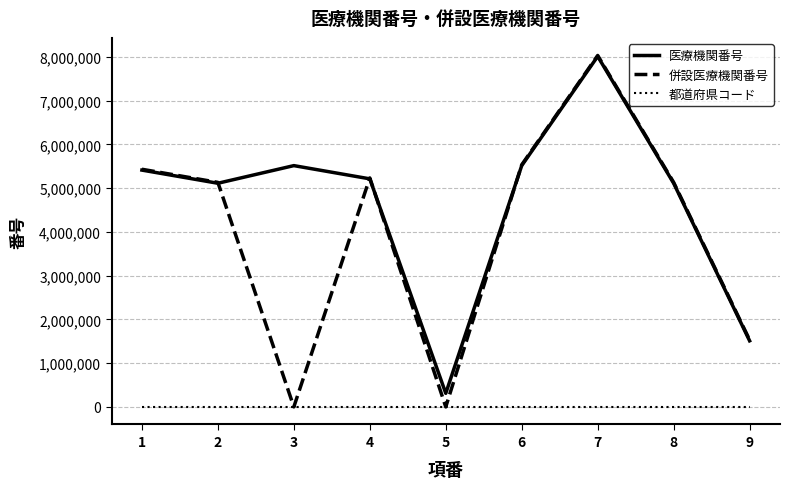

Which series has the largest range (max minus min)?

併設医療機関番号